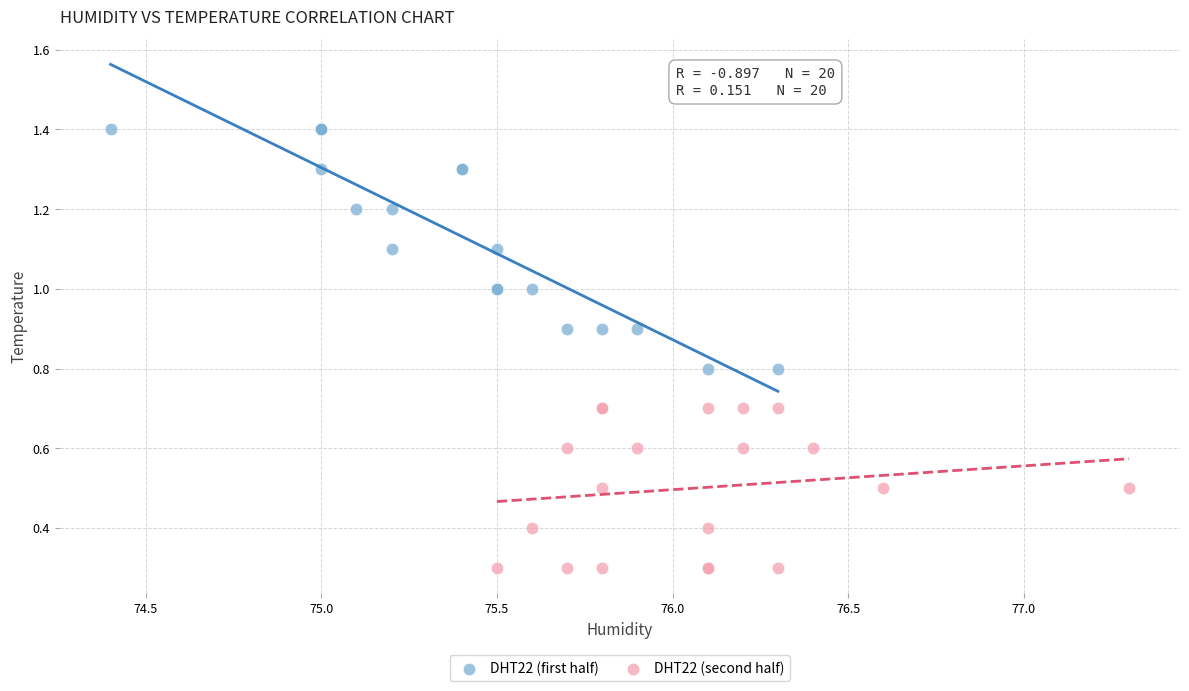

Which series contains the highest Y value?

DHT22 (first half)